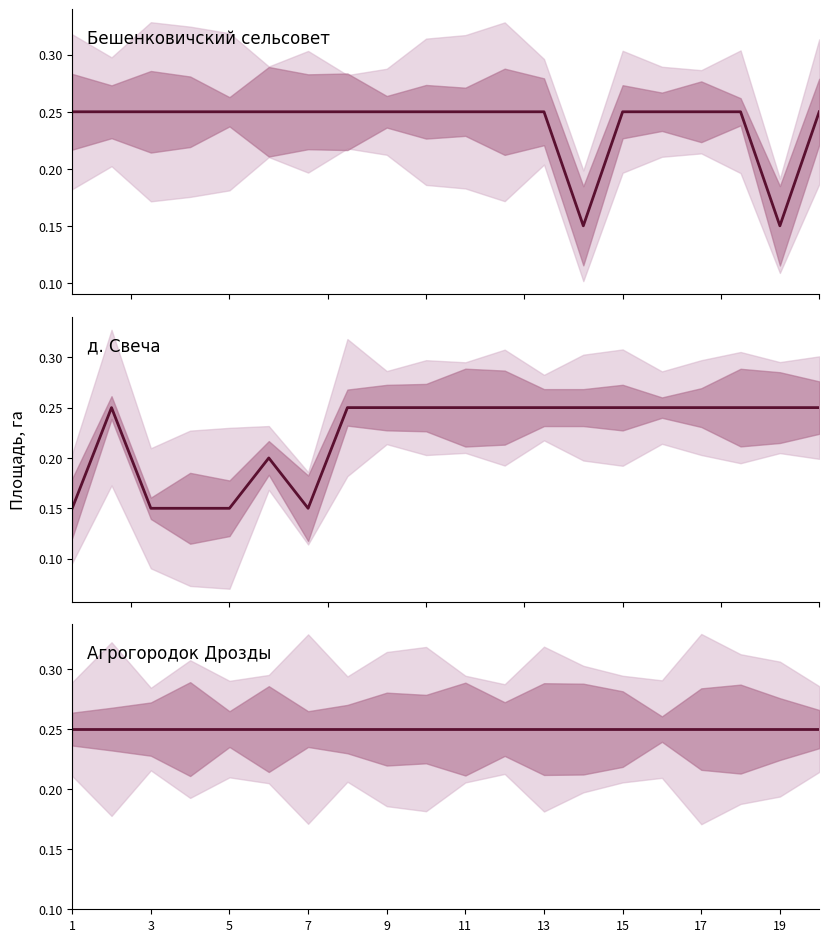

List the series in order of their overall mean, lowest first.

д. Свеча, Бешенковичский сельсовет, Агрогородок Дрозды